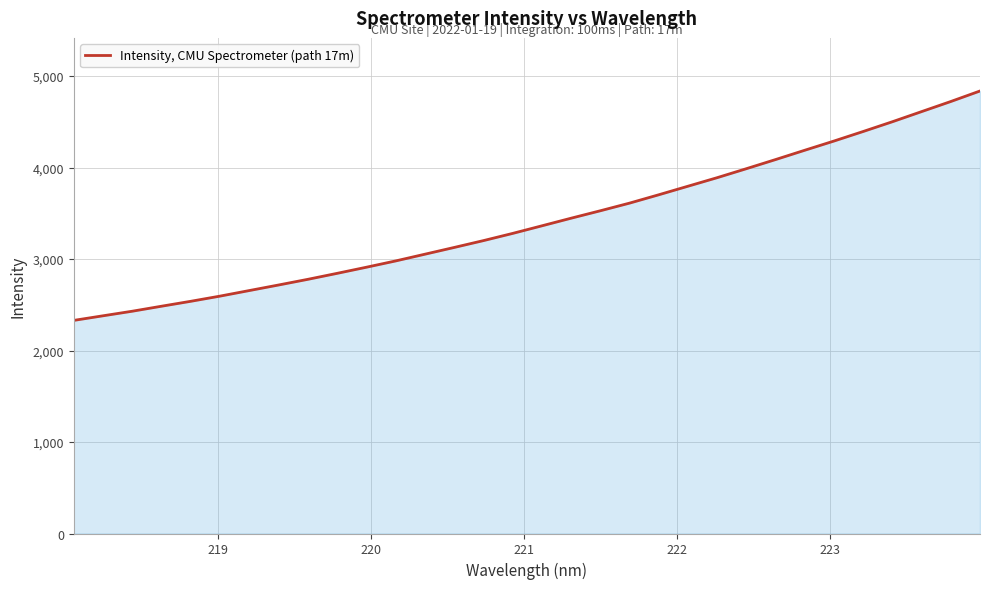

What is the difference between the maximum and minimum values?

2507.4